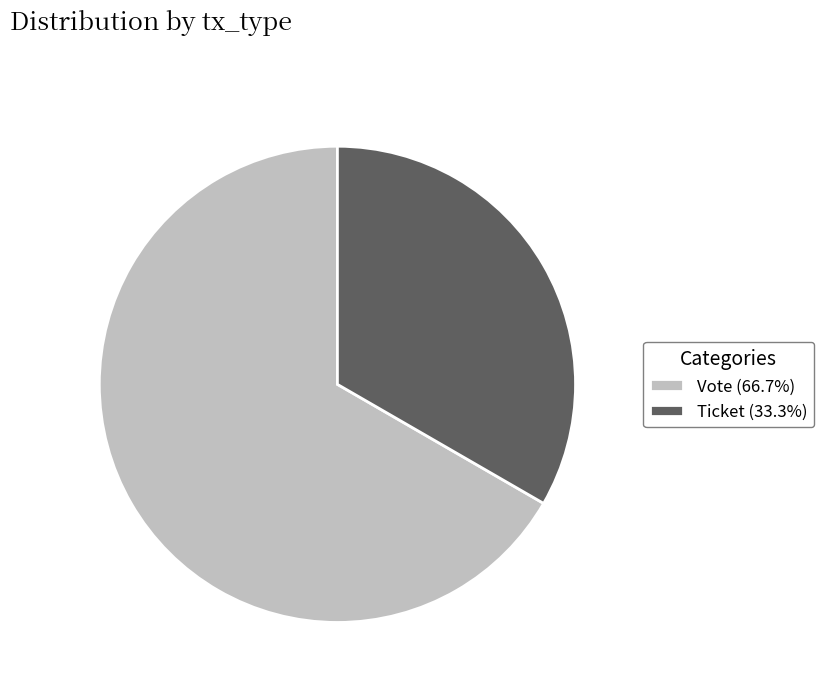

Do Vote (66.7%) and Ticket (33.3%) together represent more than half of the pie?

Yes